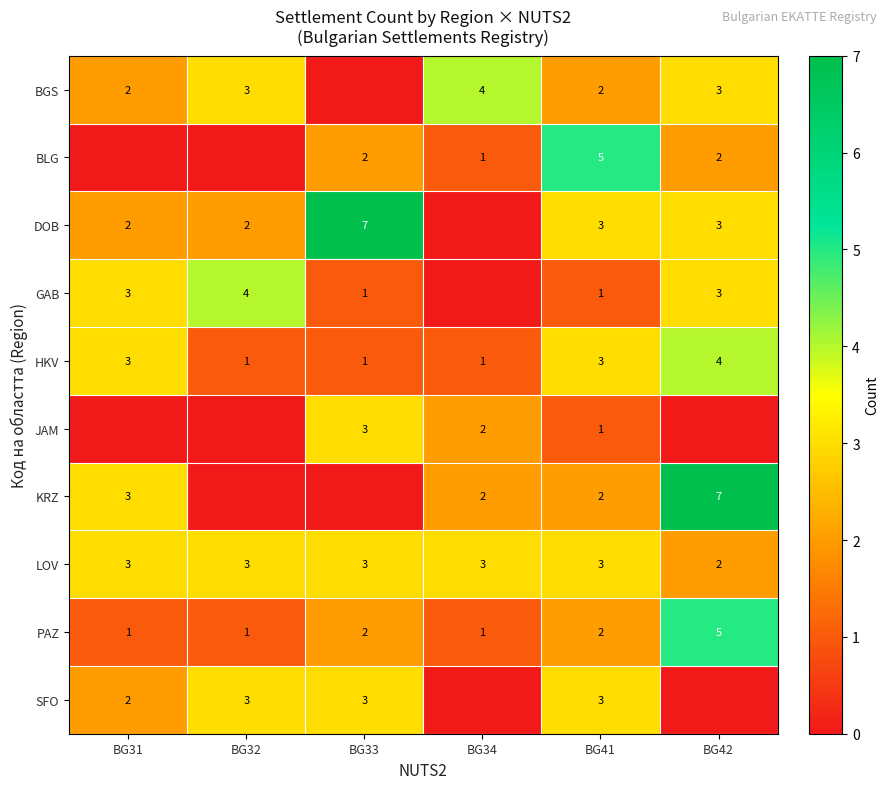

How many HKV values are between 1 and 3?

5